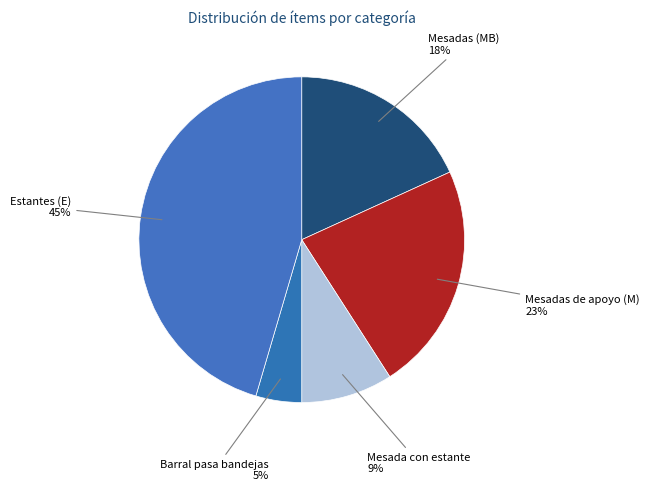

Rank the categories by value from highest to lowest.

Estantes (E), Mesadas de apoyo (M), Mesadas (MB), Mesada con estante, Barral pasa bandejas